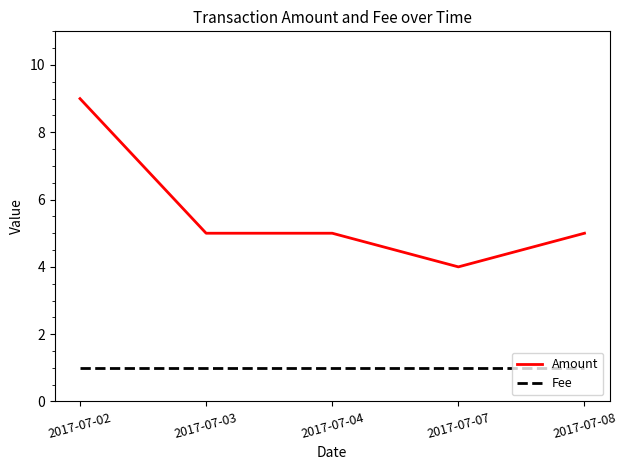

Which series has the largest total across all categories?

Amount